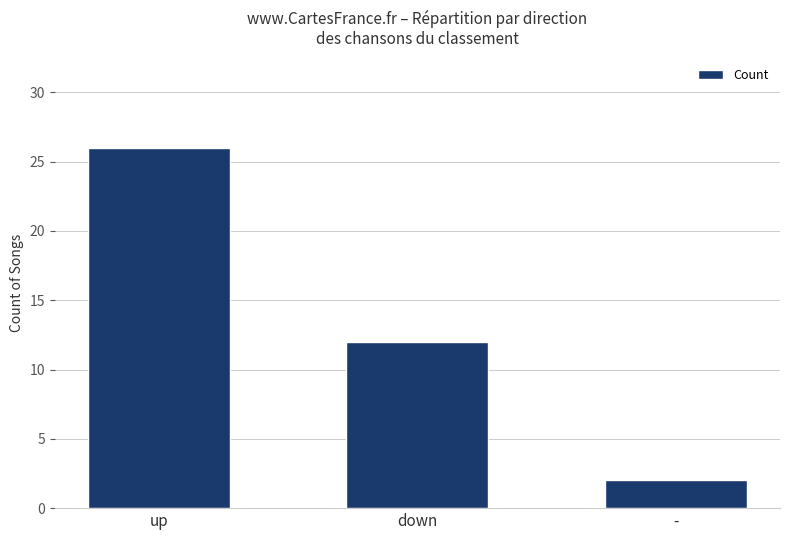

Count the values in the range 2 to 26.

3